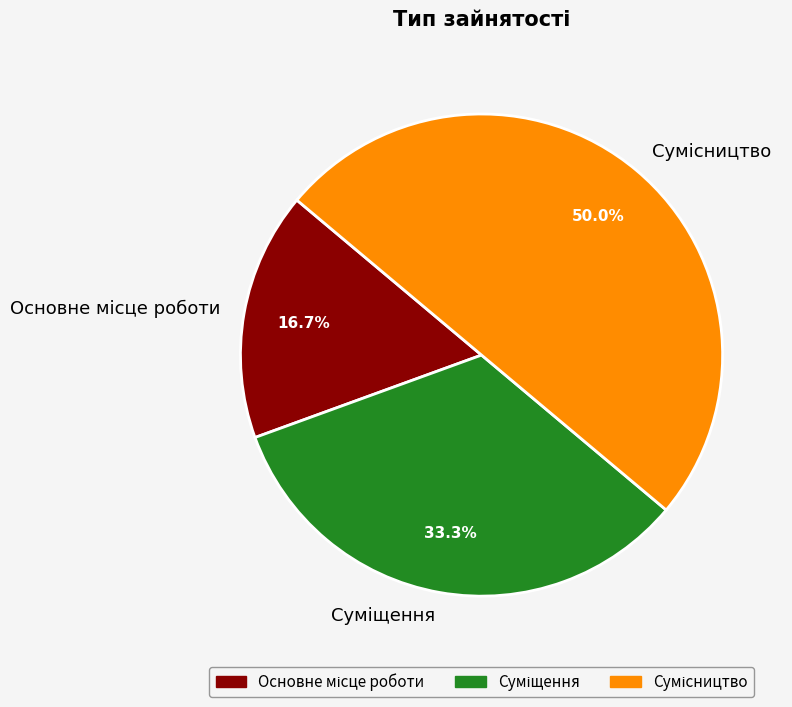

Count the number of slices in the pie.

3